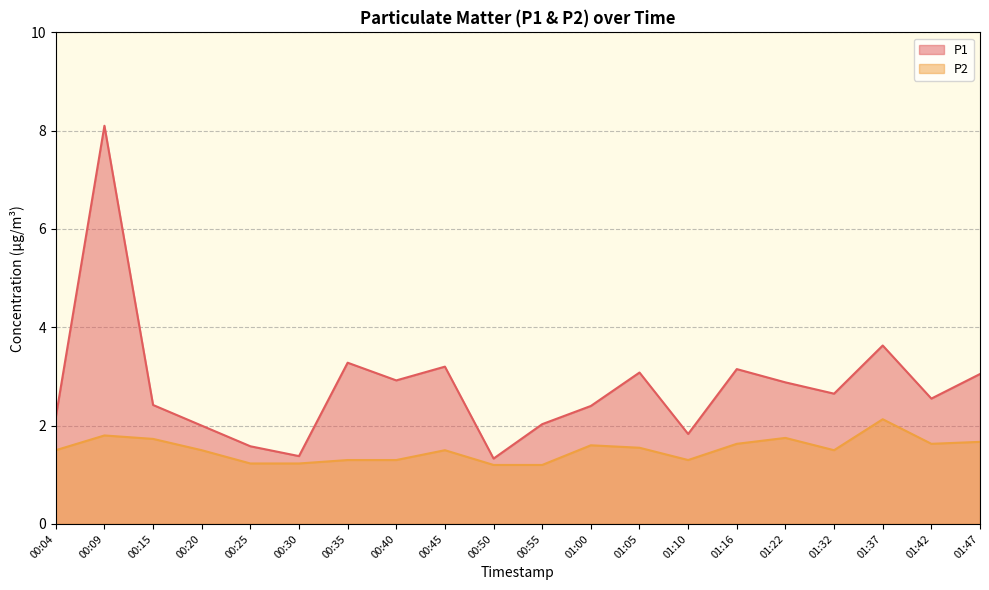

The value of P1 at 01:16 is 3.1. True or false?

True